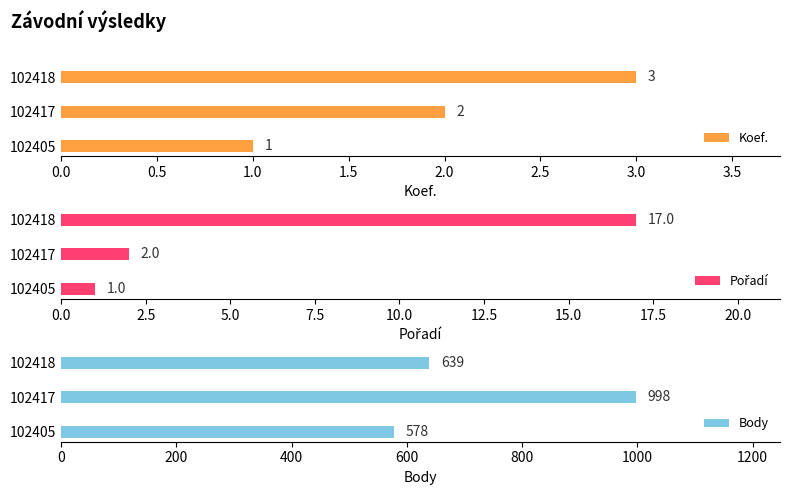

How many groups of bars are there?

3